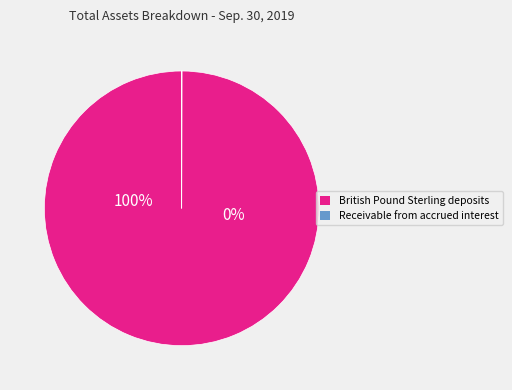

To the nearest percent, what is the difference between the largest and smallest slice percentages?

100%